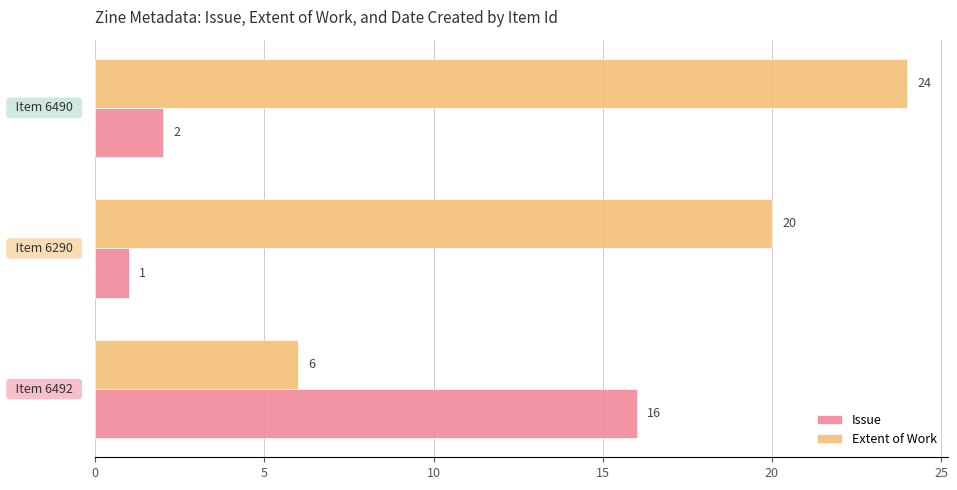

What is the difference between the maximum and minimum values in the Issue series?

15